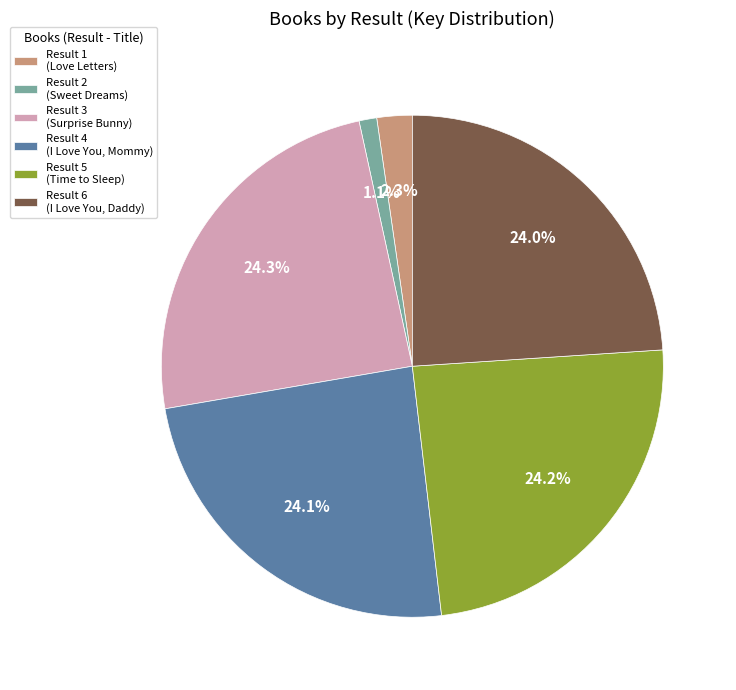

Which slice is the smallest?

Result 2 (Sweet Dreams)